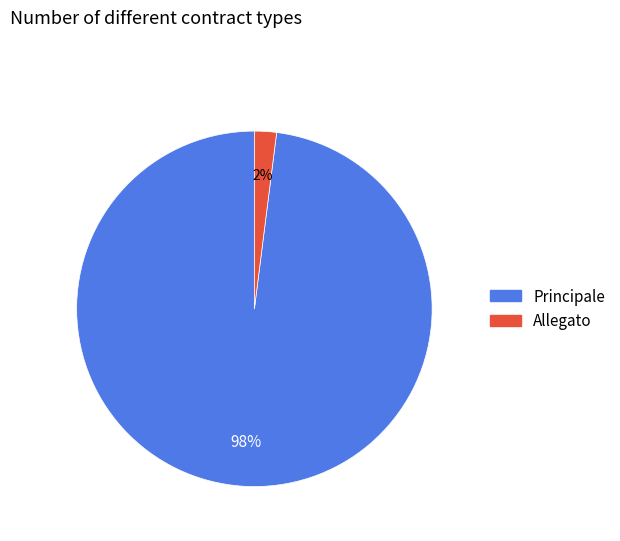

Approximately how many times larger is the value at Principale compared to Allegato?

49.0